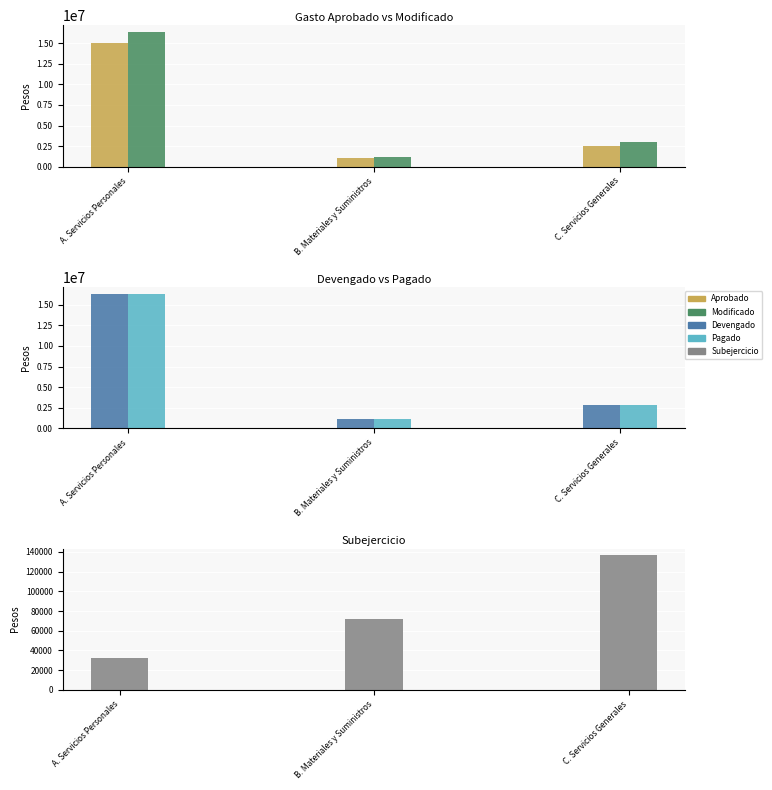

True or false: Pagado has a value of 29344266 at A. Servicios Personales.

False